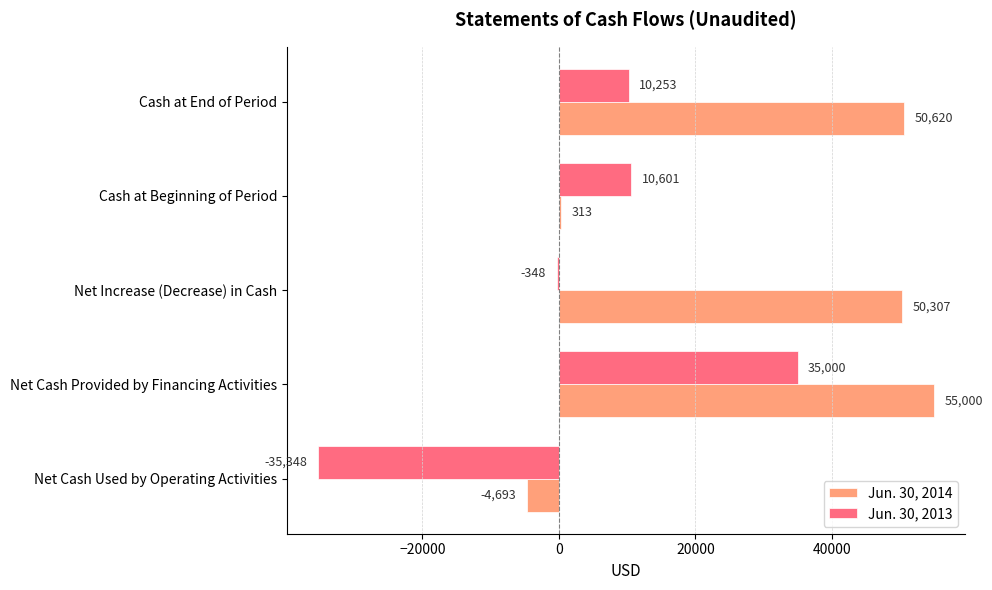

Which series changed the most between Net Cash Provided by Financing Activities and Cash at Beginning of Period?

Jun. 30, 2014